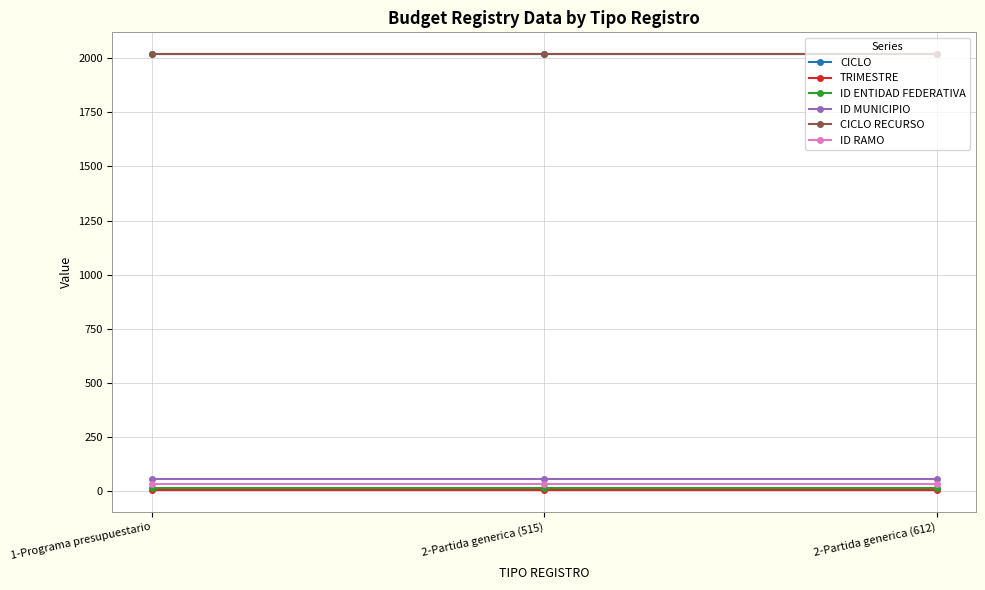

At 2-Partida generica (612), list the series in order from smallest to largest.

TRIMESTRE, ID ENTIDAD FEDERATIVA, ID RAMO, ID MUNICIPIO, CICLO, CICLO RECURSO